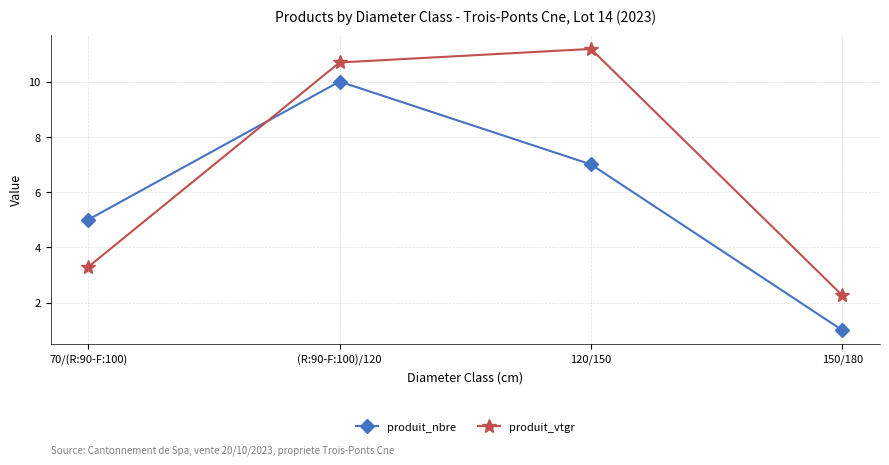

Reading left to right, transcribe all the data shown in this chart.

produit_nbre: 70/(R:90-F:100)=5.0	(R:90-F:100)/120=10.0	120/150=7.0	150/180=1.0
produit_vtgr: 70/(R:90-F:100)=3.3	(R:90-F:100)/120=10.7	120/150=11.2	150/180=2.3